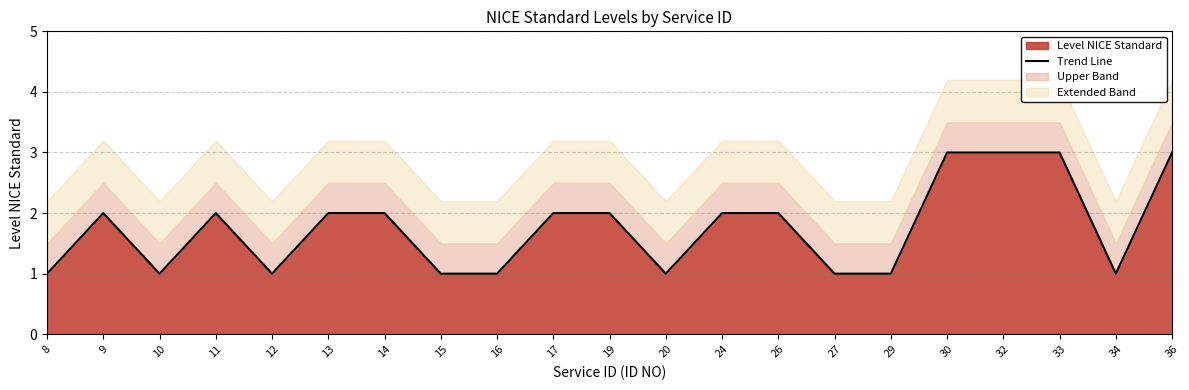

Approximately how many times larger is the value at 13 compared to 11?

1.0